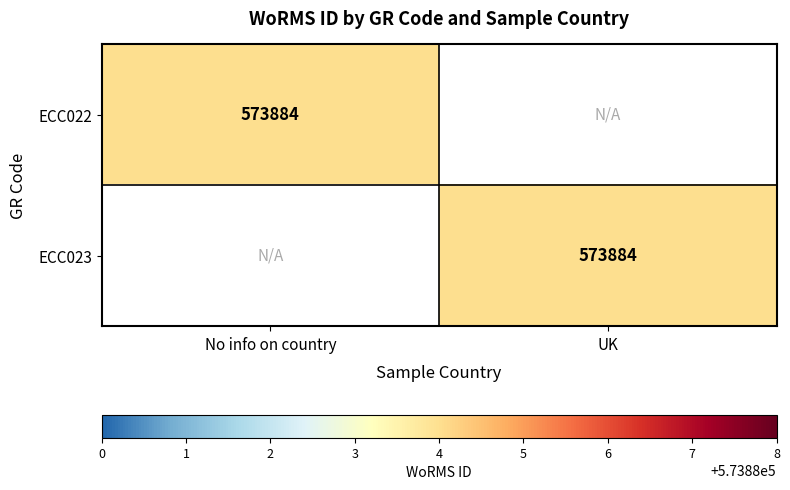

The value of ECC022 at No info on country is 762872. True or false?

False